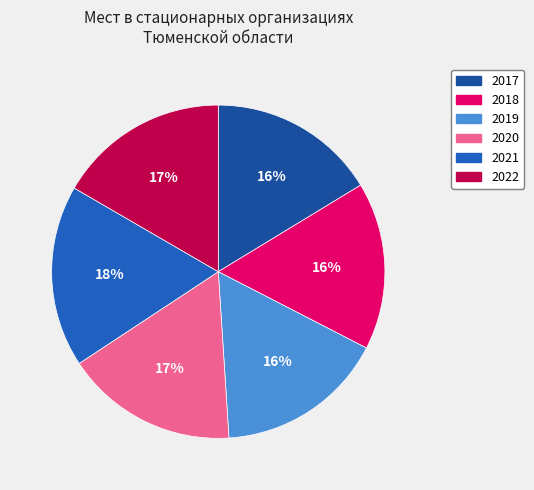

How much of the chart is everything except 2019?

83.6%